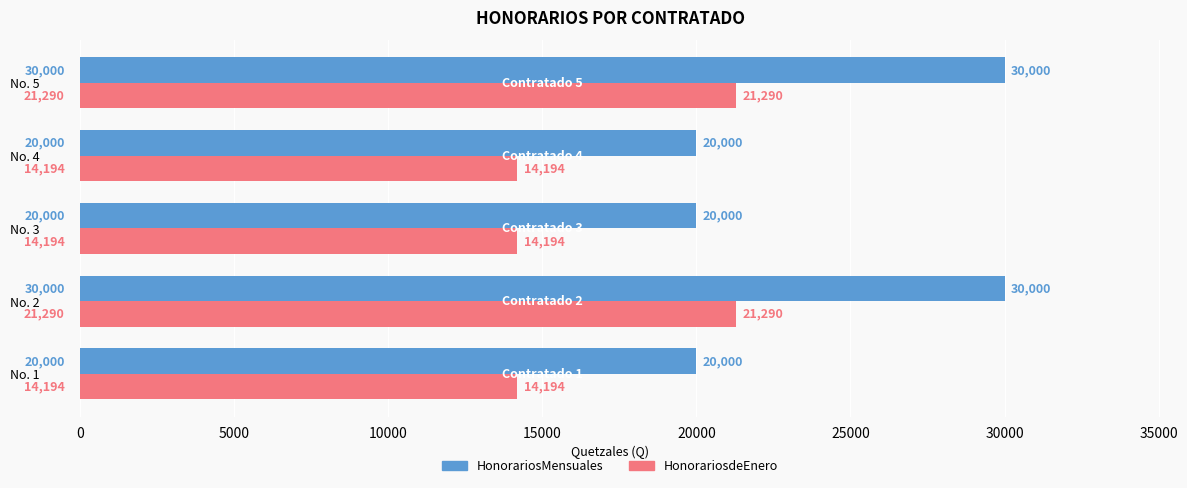

Which series has the widest spread of values?

HonorariosMensuales